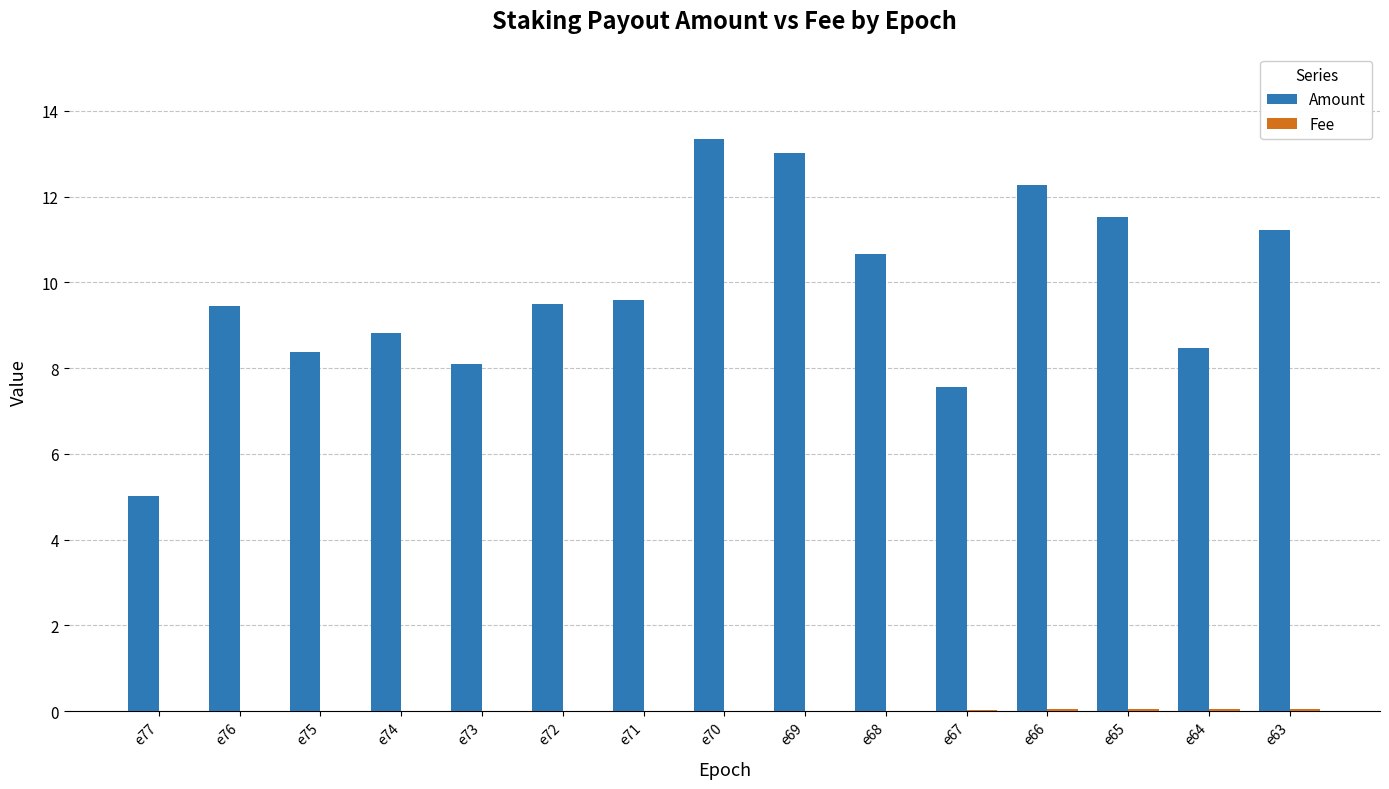

Which series has the widest spread of values?

Amount